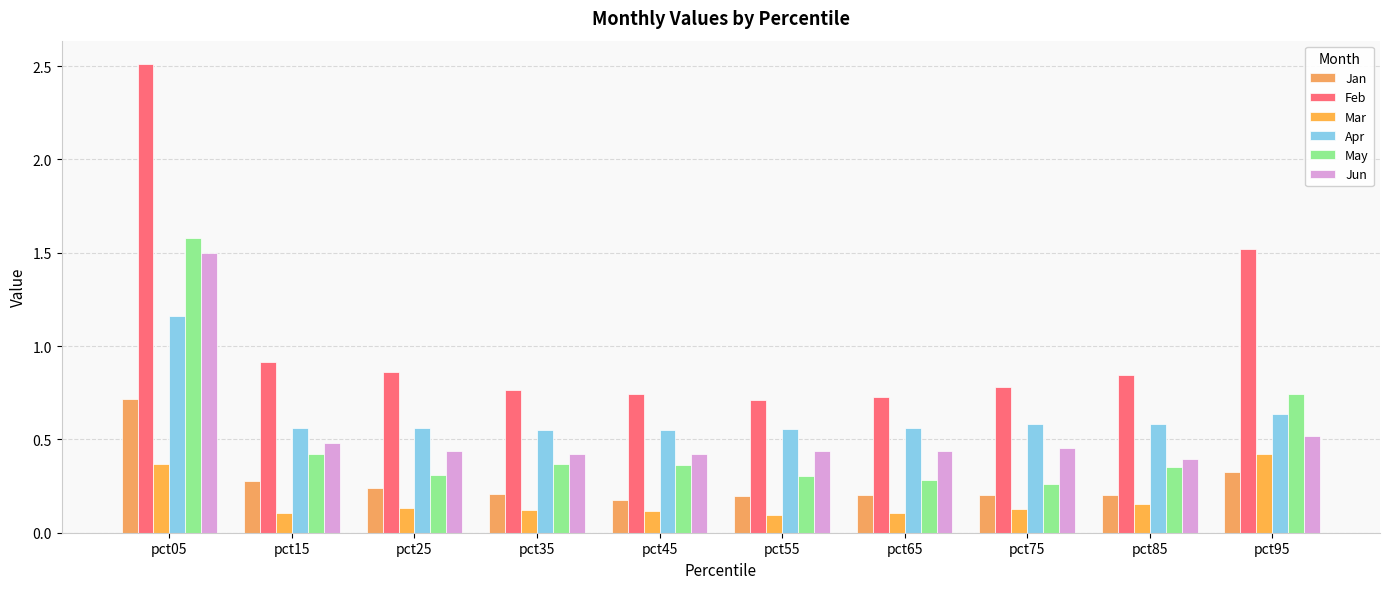

Which has a higher value, pct75 or pct55?

pct75